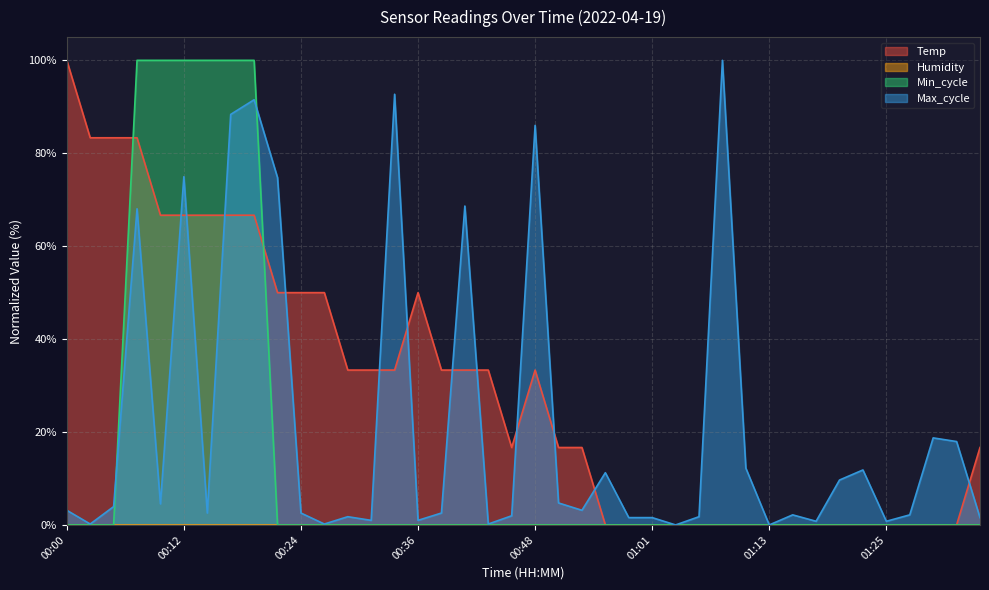

What is the sum of the Max_cycle values at 00:46 and 00:02?

2.2